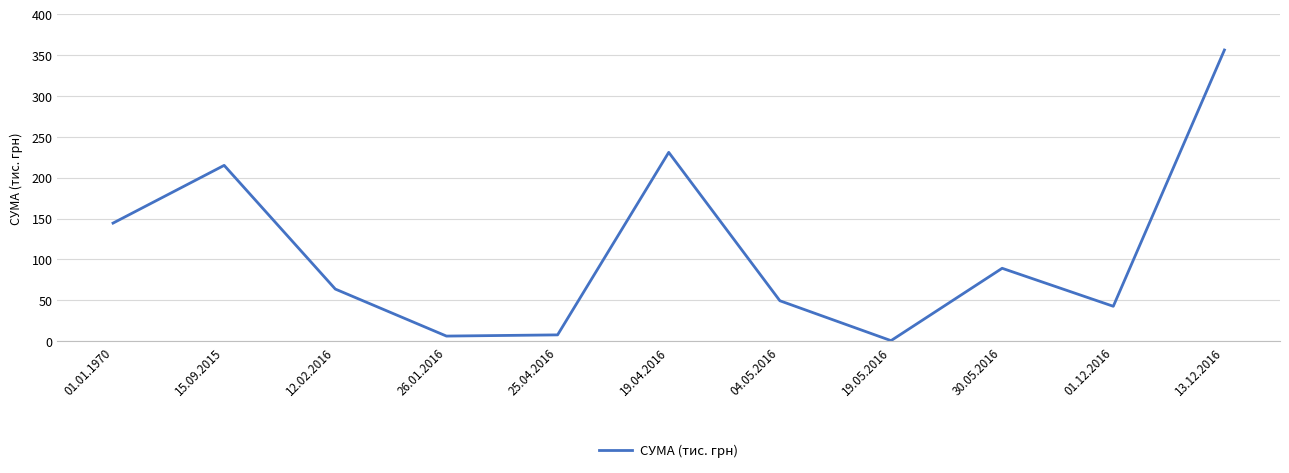

What is the difference between the maximum and second lowest values?

350.2